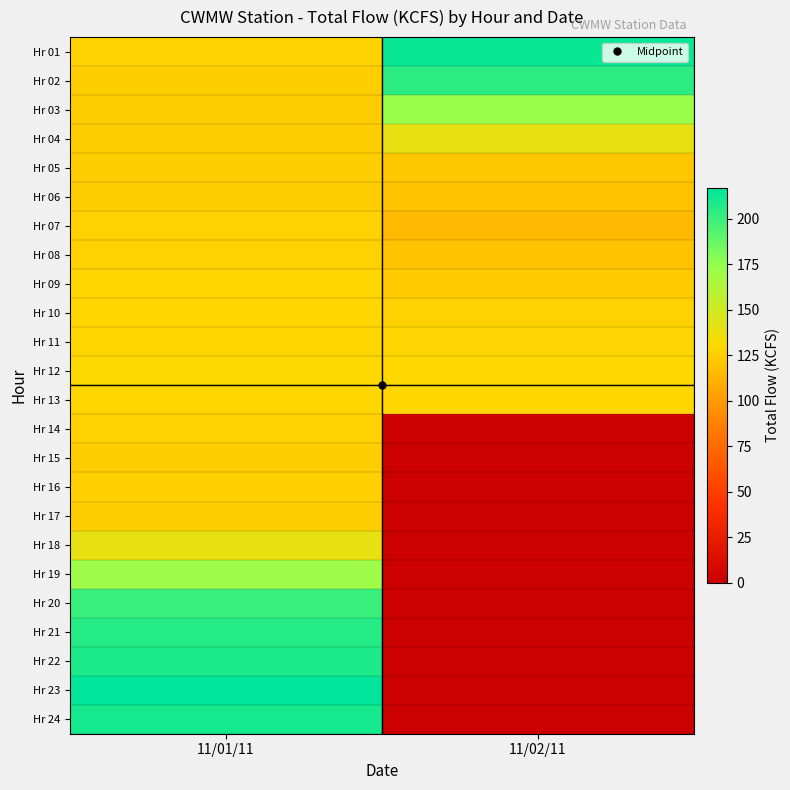

What is the difference between the highest and lowest values at 11/02/11?

213.9